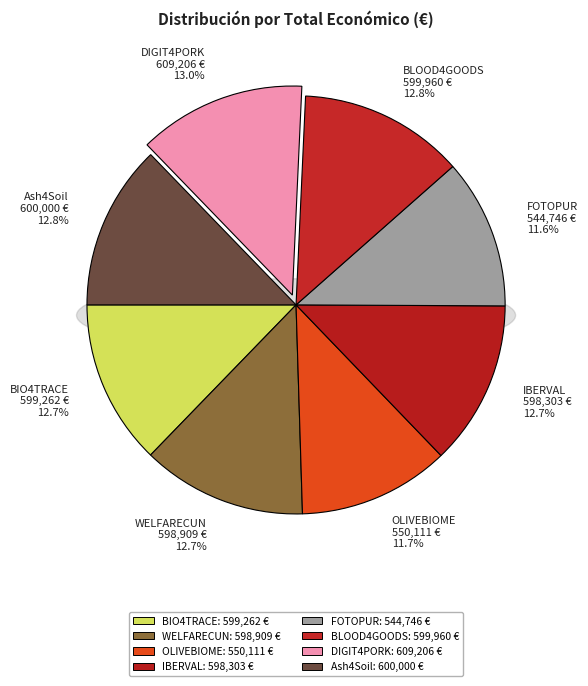

Rank the categories by value from highest to lowest.

DIGIT4PORK, Ash4Soil, BLOOD4GOODS, BIO4TRACE, WELFARECUN, IBERVAL, OLIVEBIOME, FOTOPUR